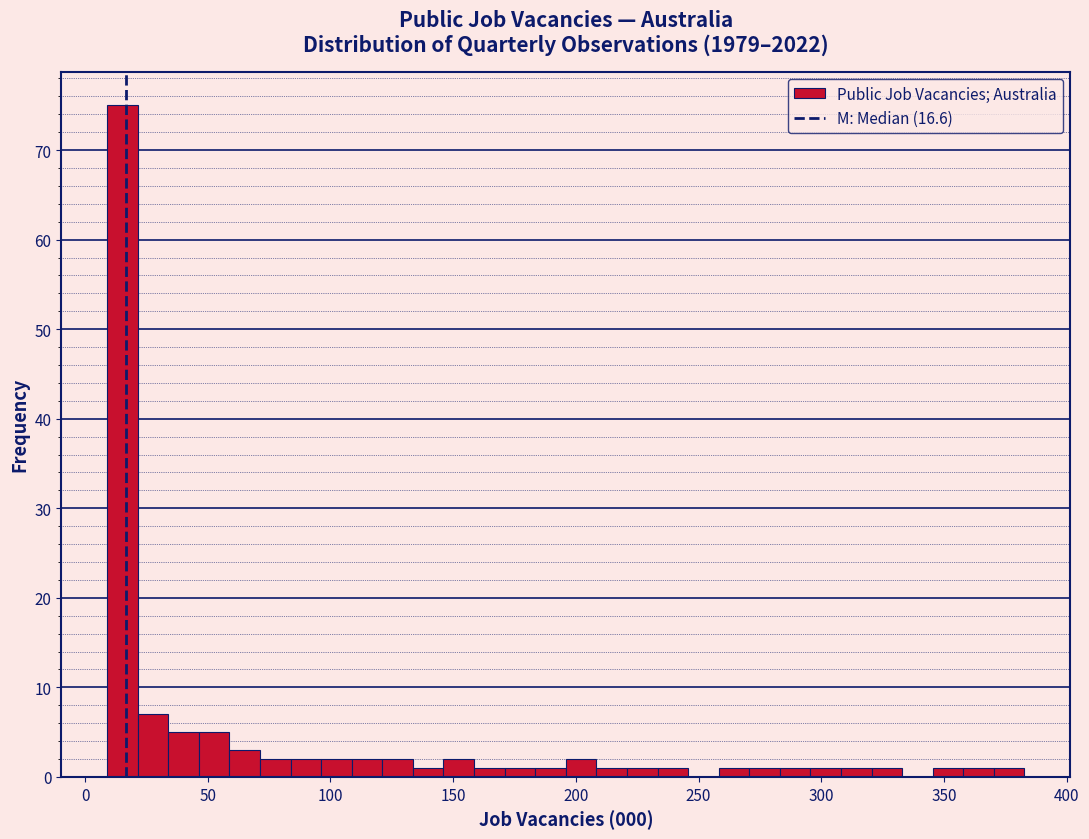

Around what value on the x-axis is the tallest bar? Give the approximate position of its centre, as read against the axis.

15